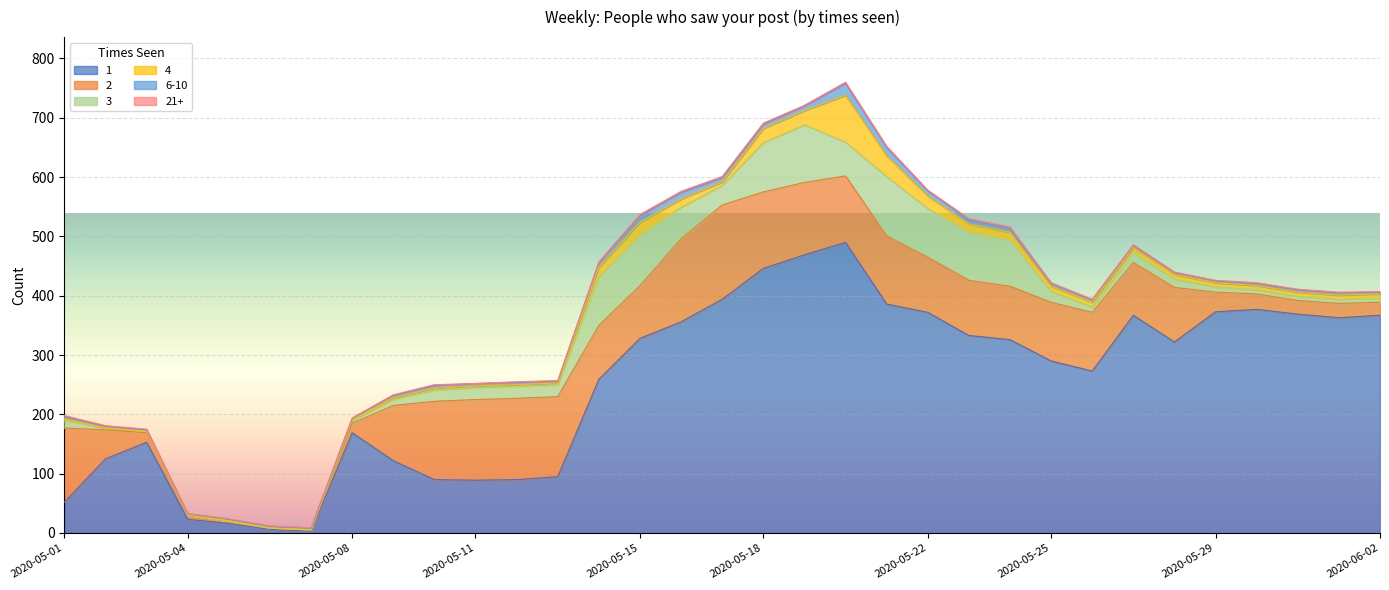

What is the minimum value for 6-10?

1